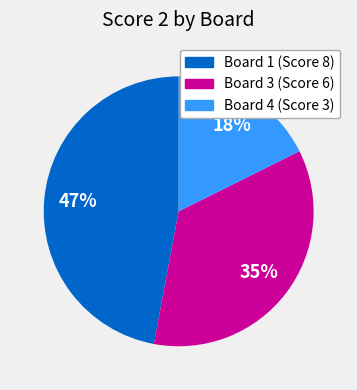

To the nearest percent, what is the average slice percentage?

33%